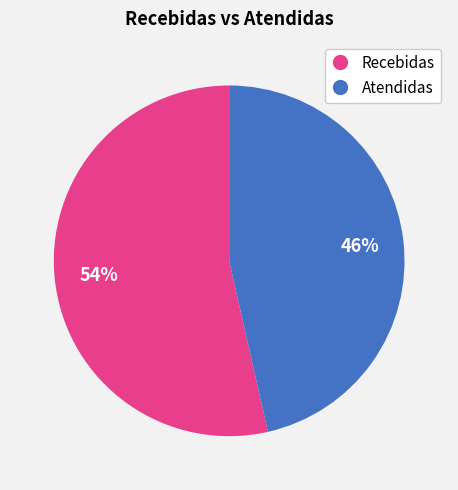

To the nearest percent, what is the average slice percentage?

50%